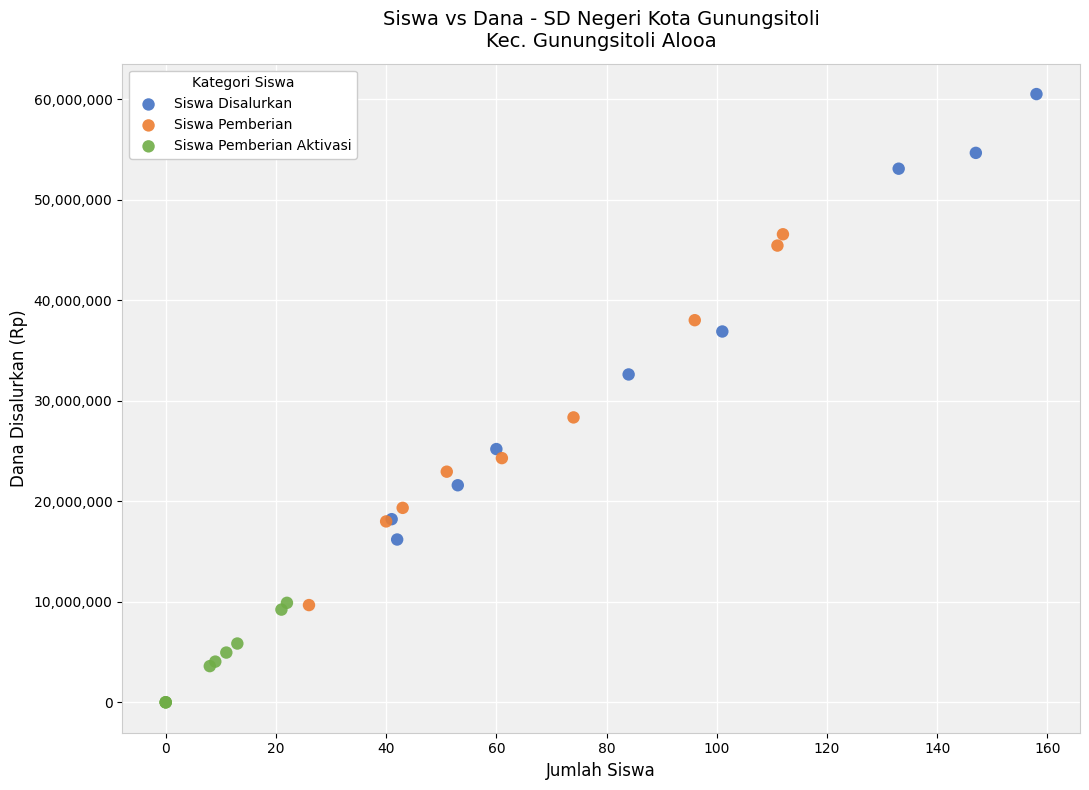

Which series has the largest Y range (max minus min)?

Siswa Disalurkan